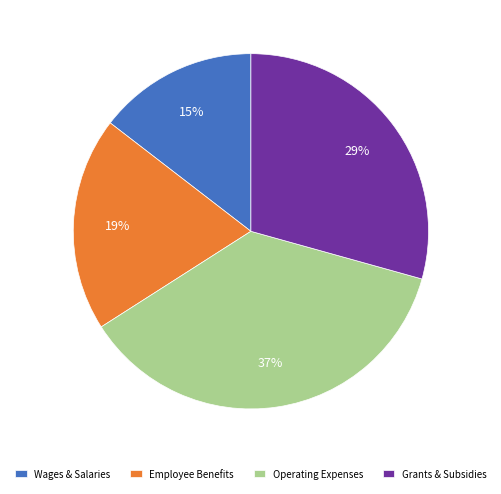

How many segments does this pie chart have?

4